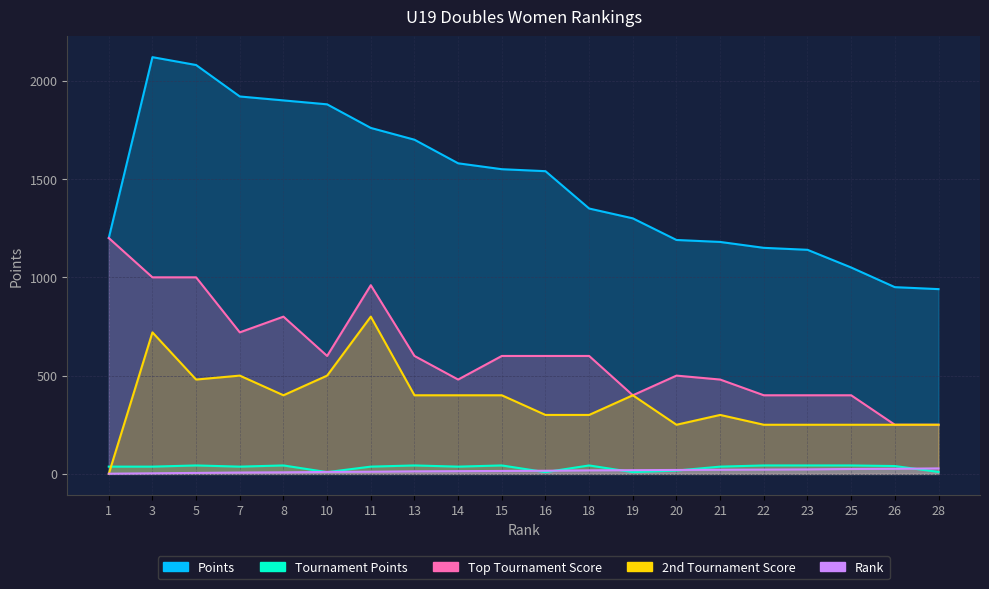

At which category is the sum across all series the highest?

3